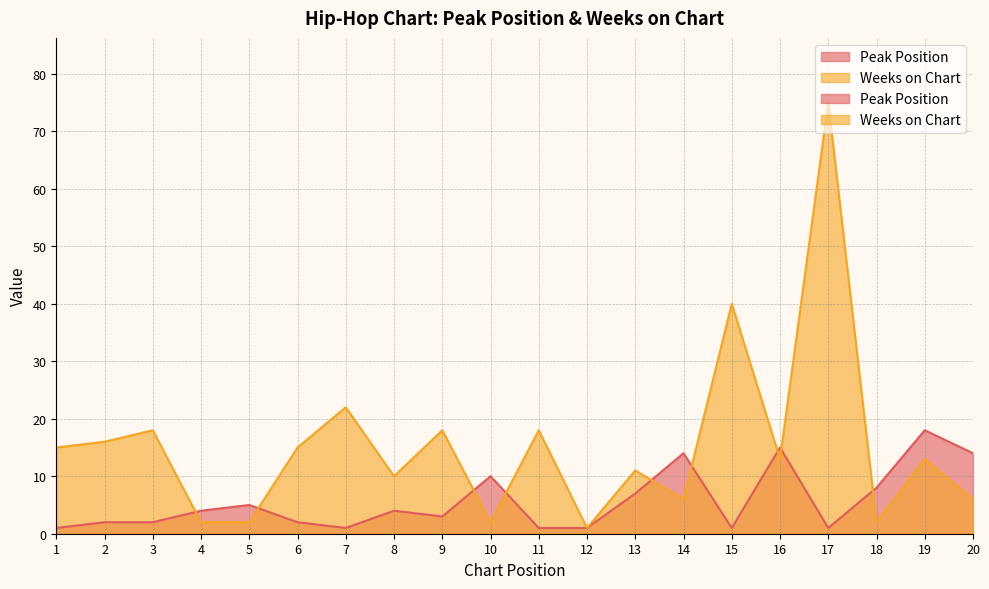

Where is Weeks on Chart nearest to the value 38?

15